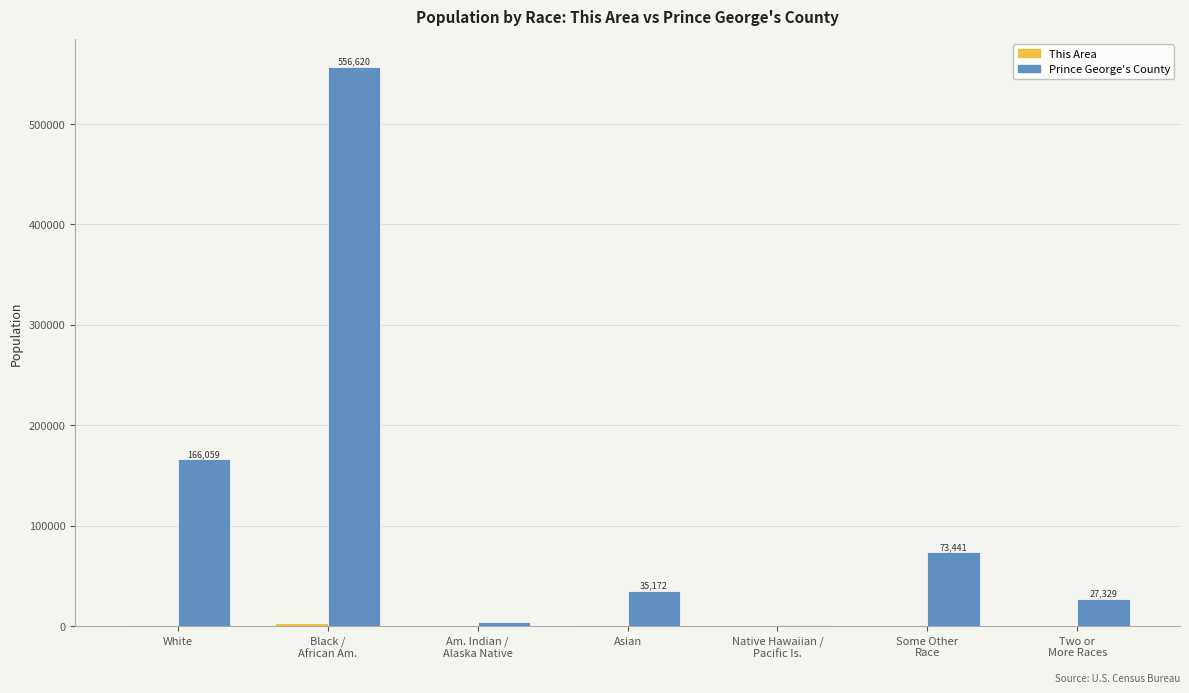

Where is Prince George's County nearest to the value 278580?

White